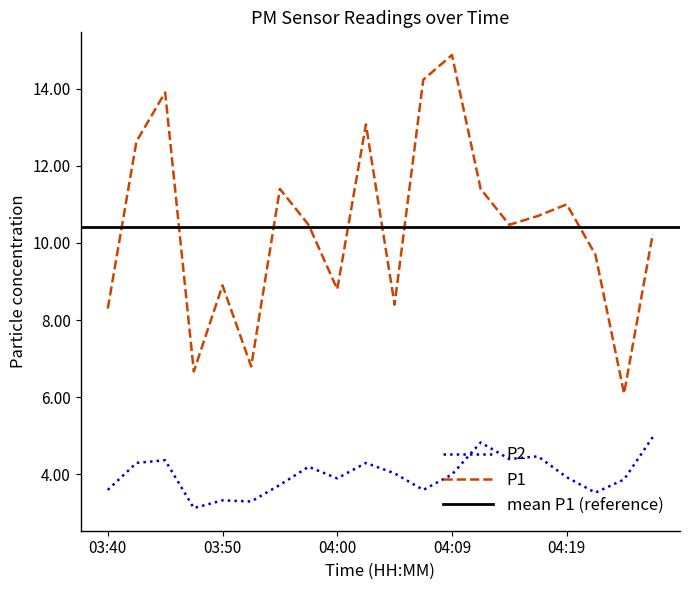

What is the label of the 18th point from the left?

04:22